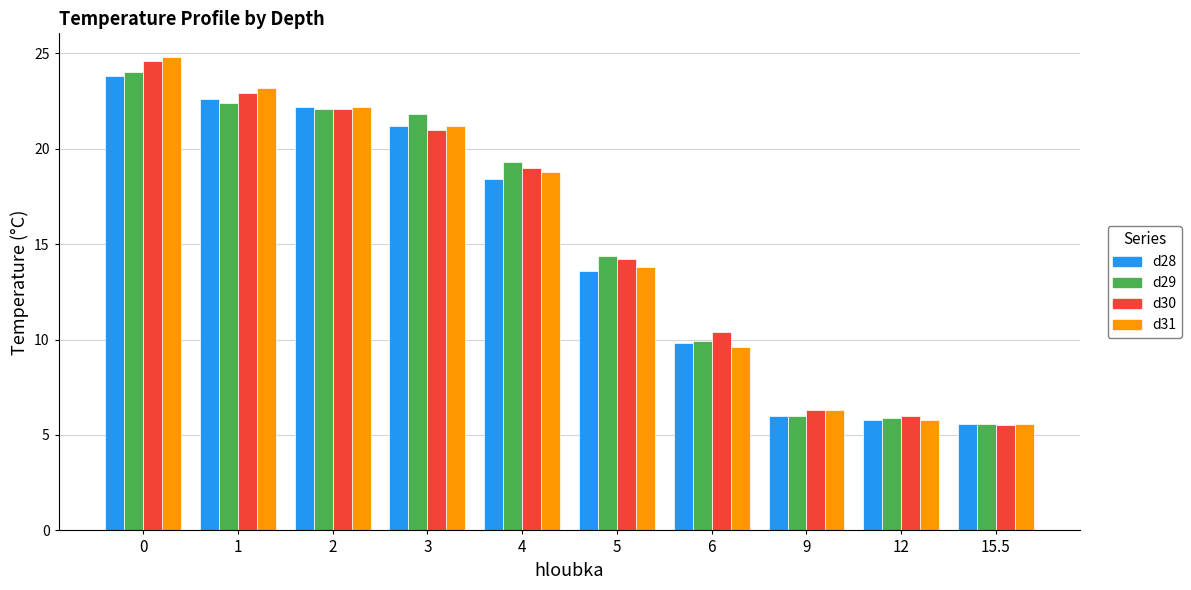

The d29 series shows 8.1 at 15.5. True or false?

False